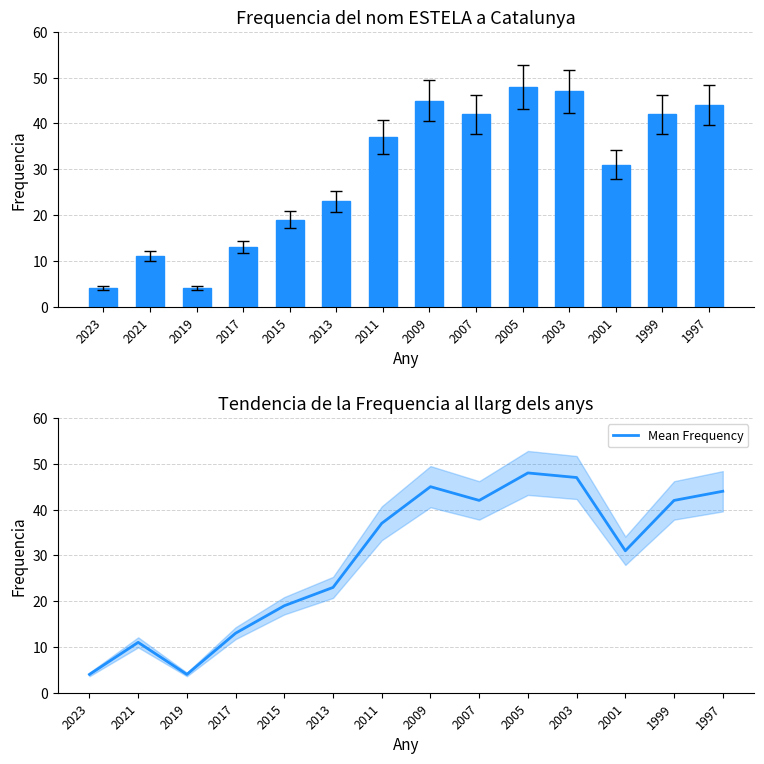

At which category is the sum across all series the highest?

2005